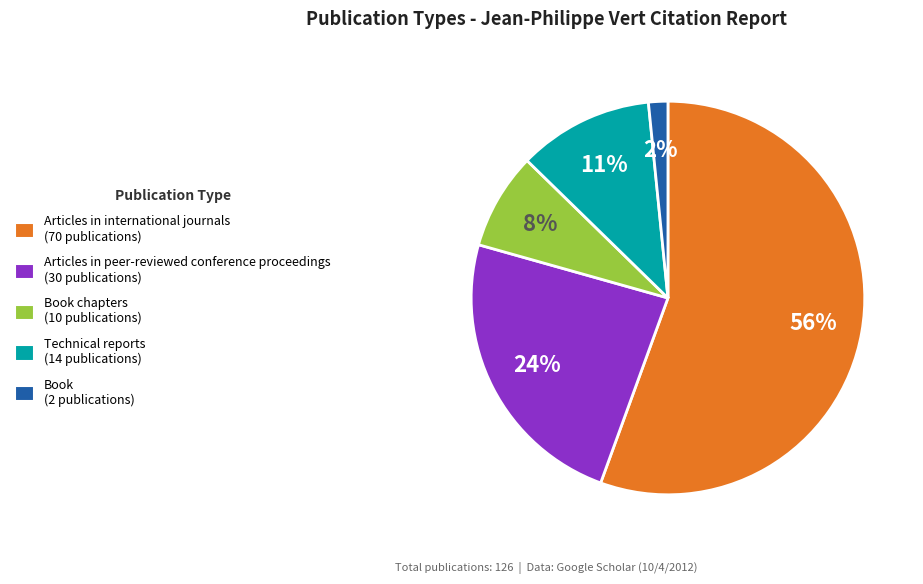

To the nearest percent, what is the average slice percentage?

20%